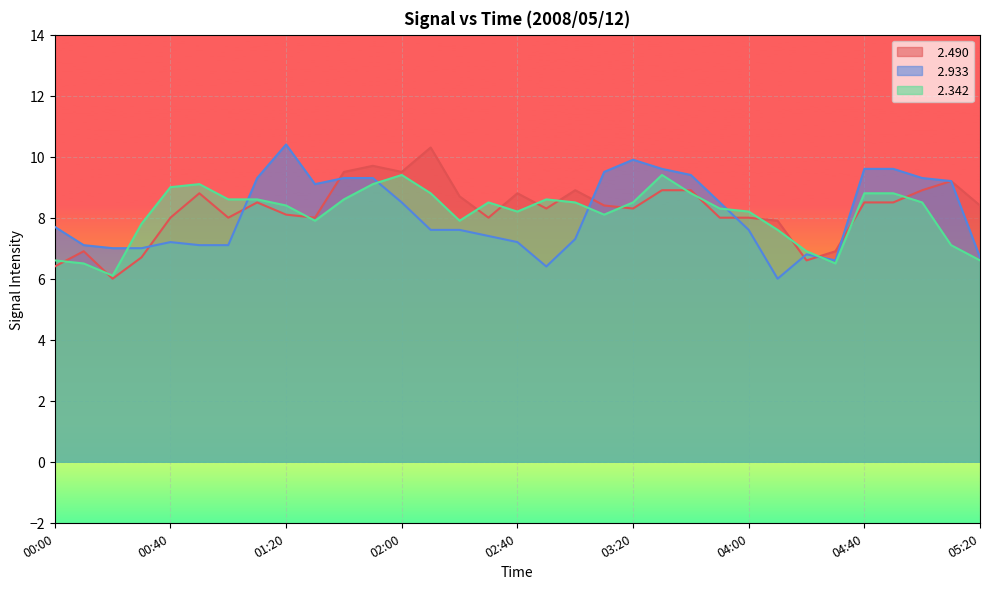

Count the number of categories in the chart.

33